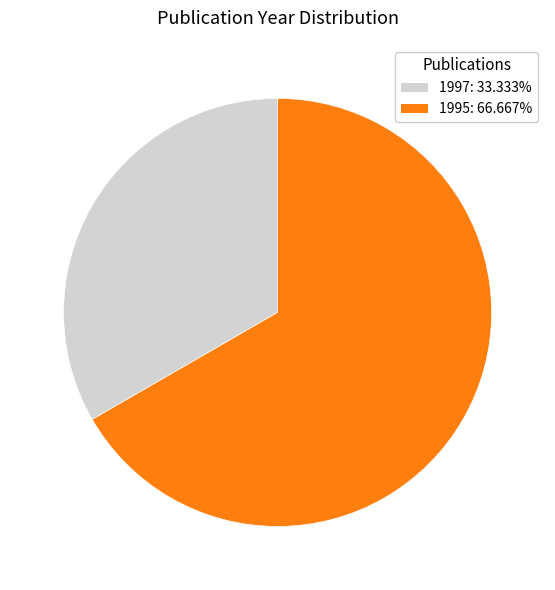

Is the sum of 1995: 66.667% and 1997: 33.333% greater than half?

Yes